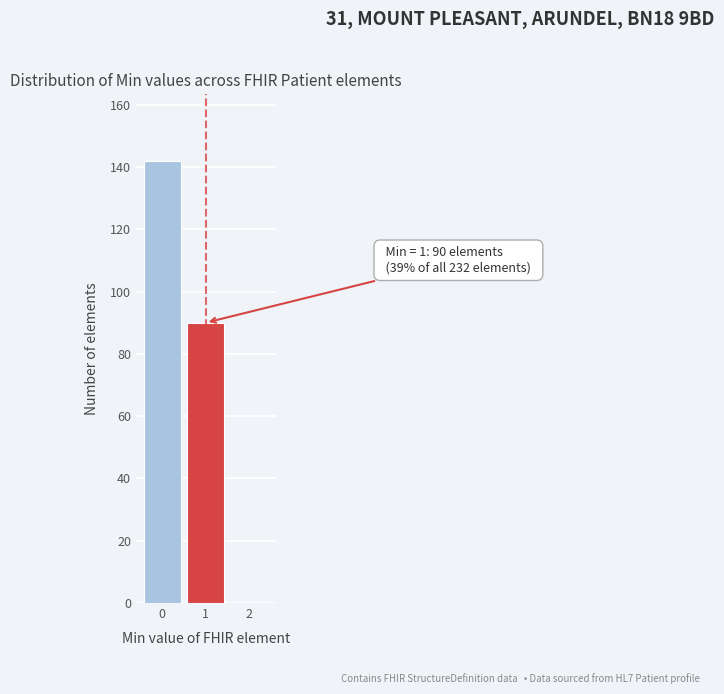

Reading left to right, what are all the values shown in this chart?

0=142	1=90	2=0